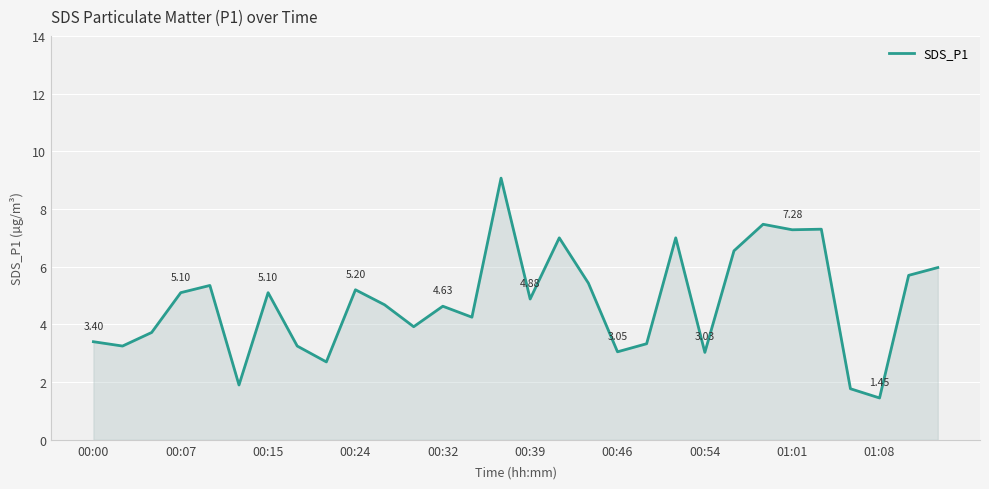

What is the difference between the maximum and minimum values?

7.6